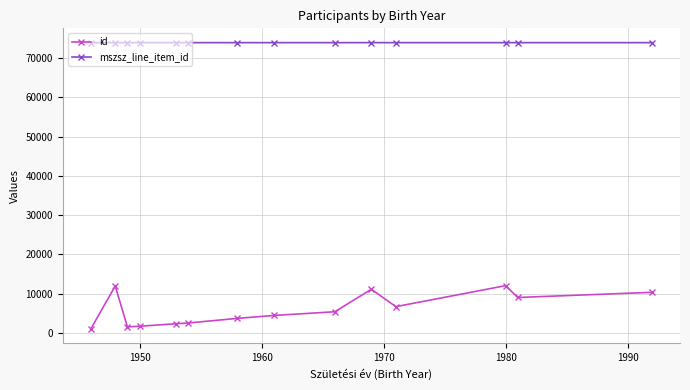

At how many categories does at least one series exceed 27121?

14